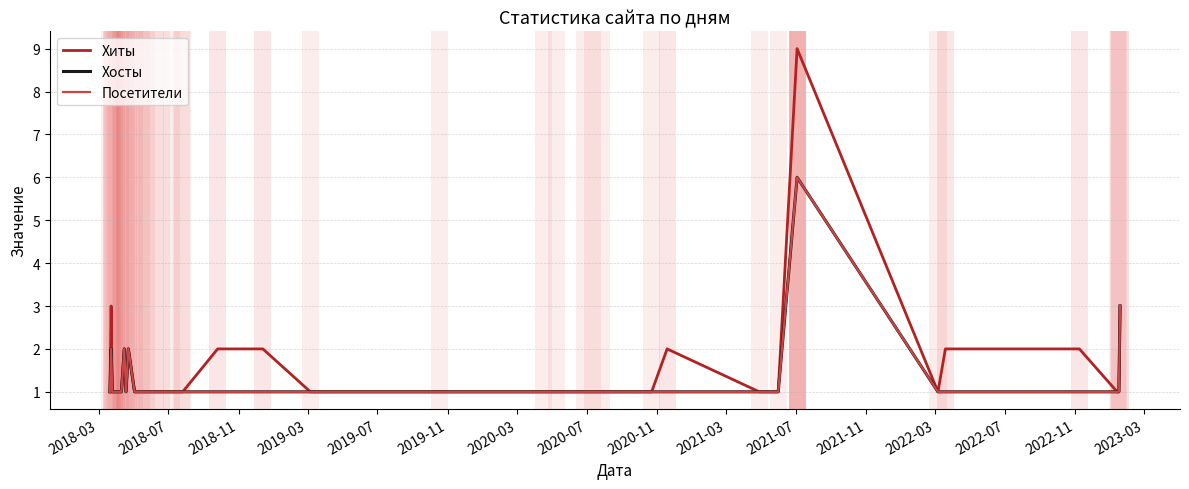

Is it true that Хиты equals 0 at 17?

False